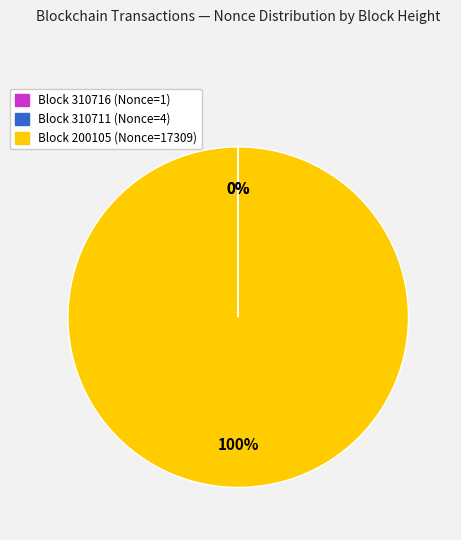

What is the largest slice in the pie chart?

Block 200105 (Nonce=17309)